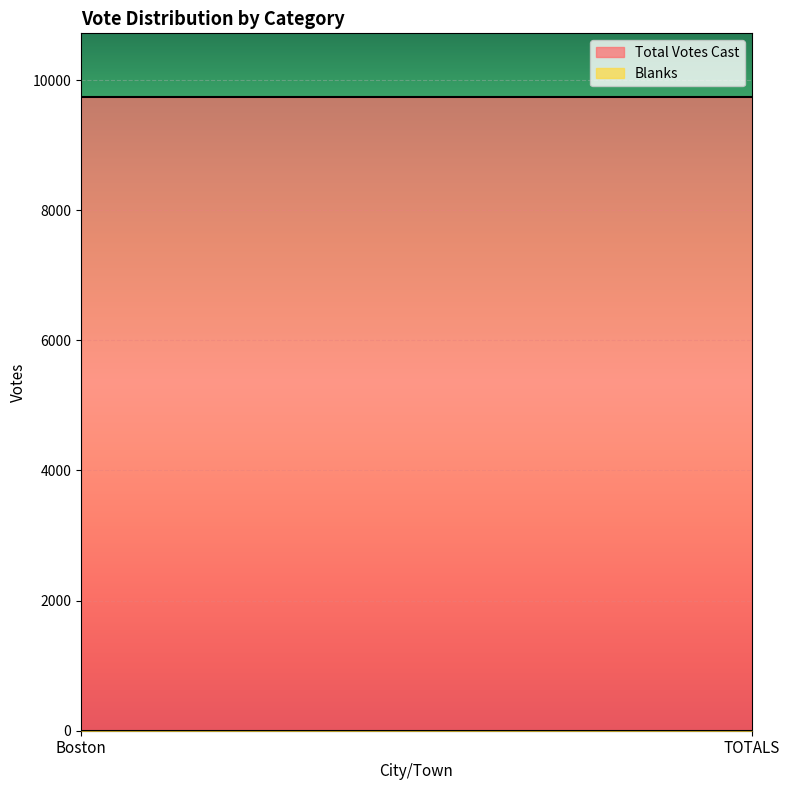

What is the value of the Blanks point at the 1st from the left?

1